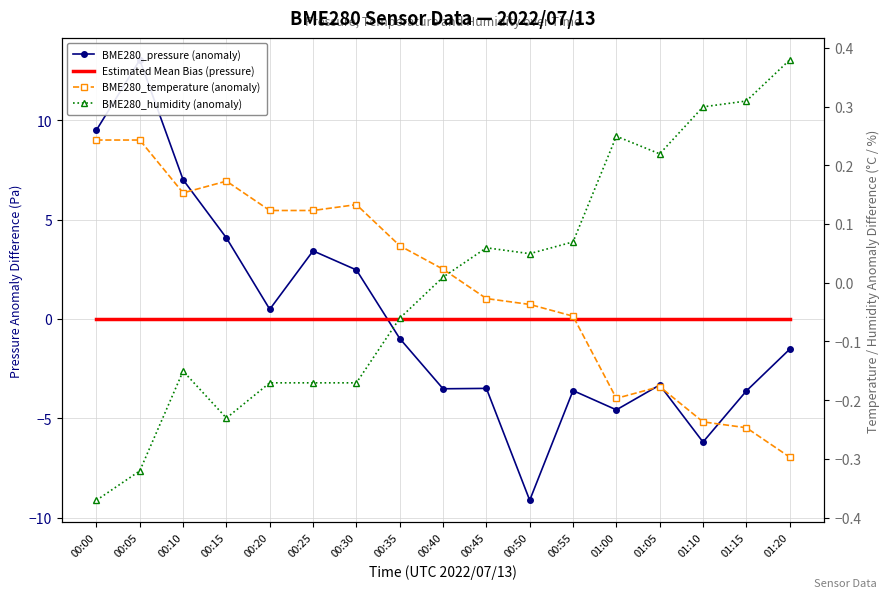

Which series ends up on top after the final intersection of BME280_temperature (anomaly) and BME280_pressure (anomaly)?

BME280_temperature (anomaly)